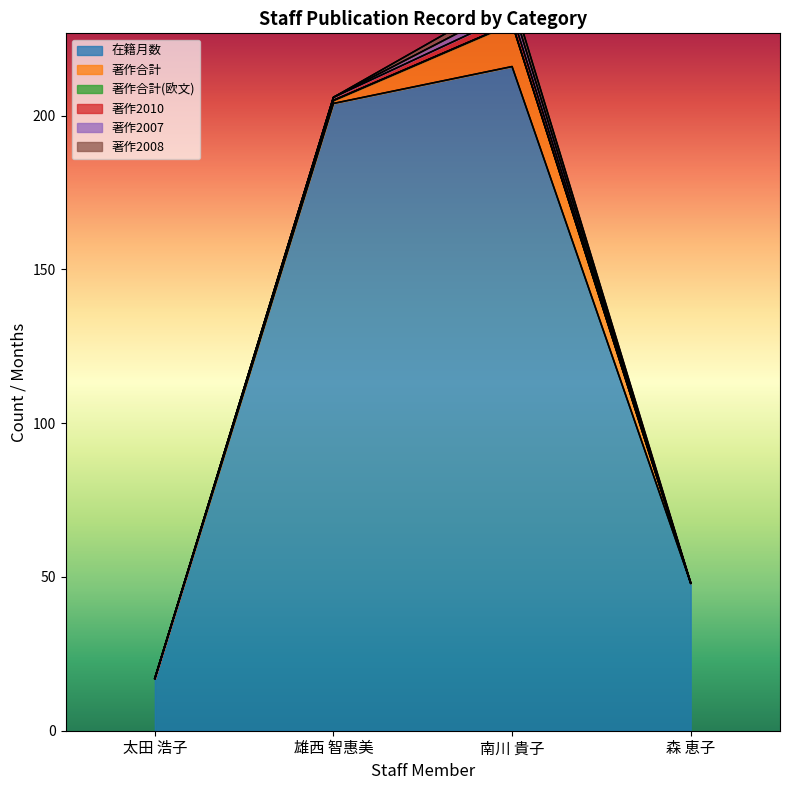

True or false: 著作2007 and 著作2008 intersect in this chart.

False